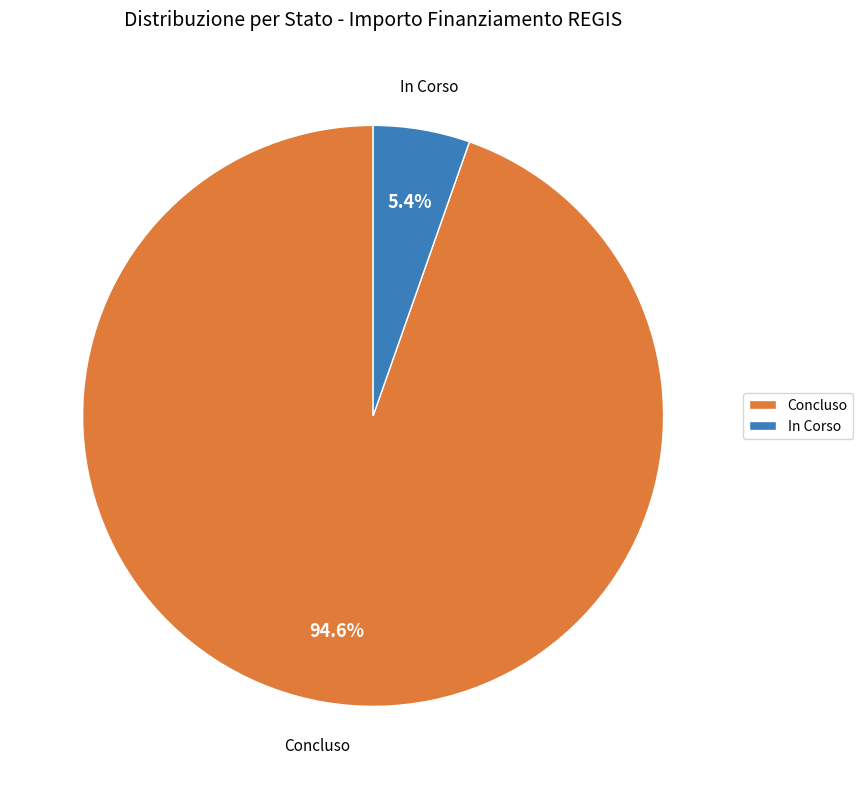

Does In Corso represent more than half of the total?

No